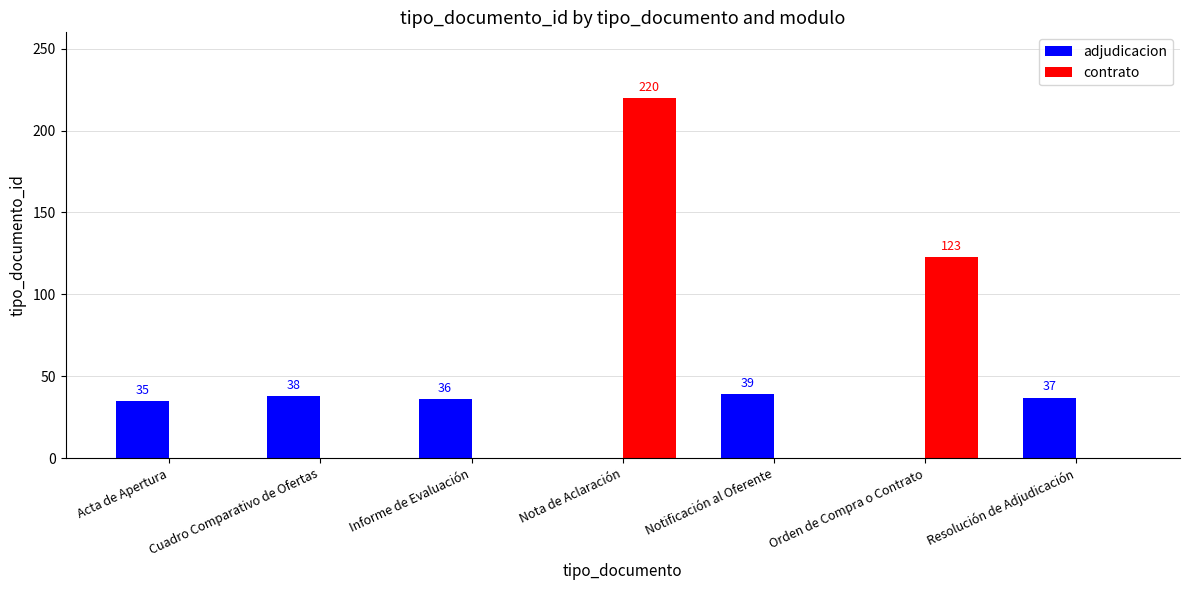

The value of contrato at Orden de Compra o Contrato is 123. True or false?

True